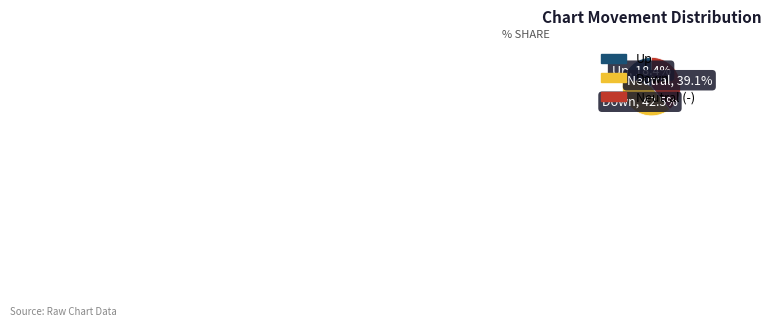

How many segments does this pie chart have?

3